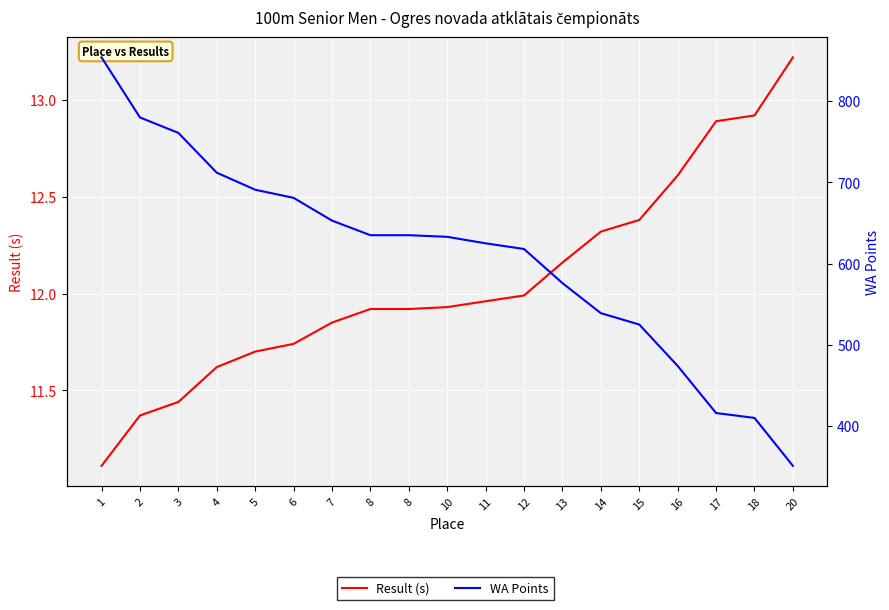

What is the difference between the highest and lowest values at 20?

337.8